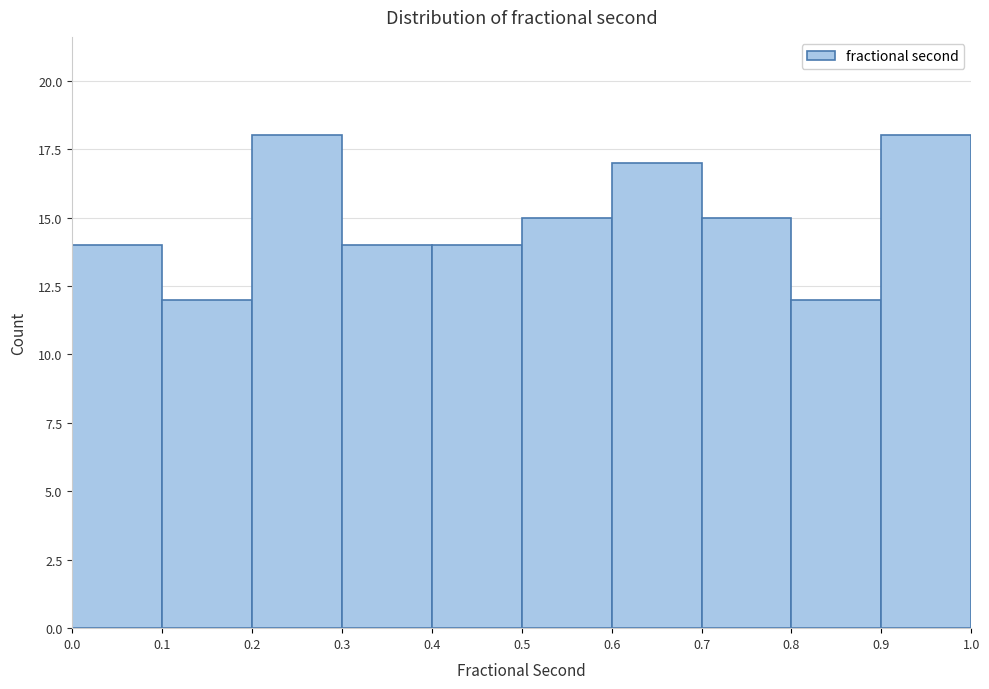

How tall is the bar that spans 0.5 to 0.6 on the x-axis? The values are not printed on the chart, so give them approximately, as read against the axis.

15